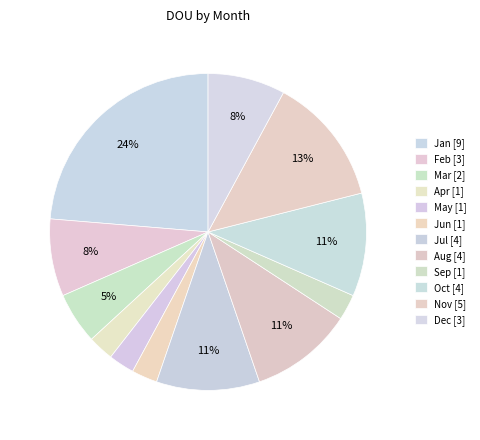

How many segments does this pie chart have?

12